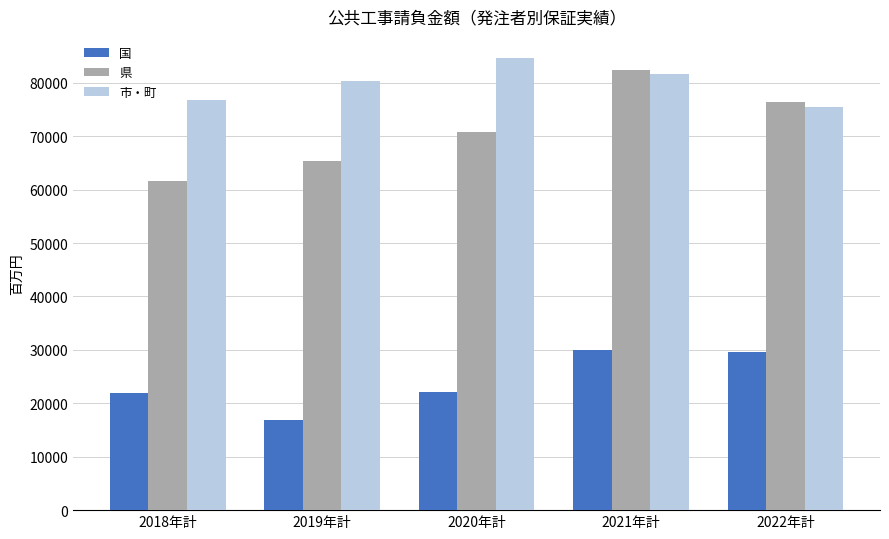

What is the label of the 4th bar from the left?

2021年計